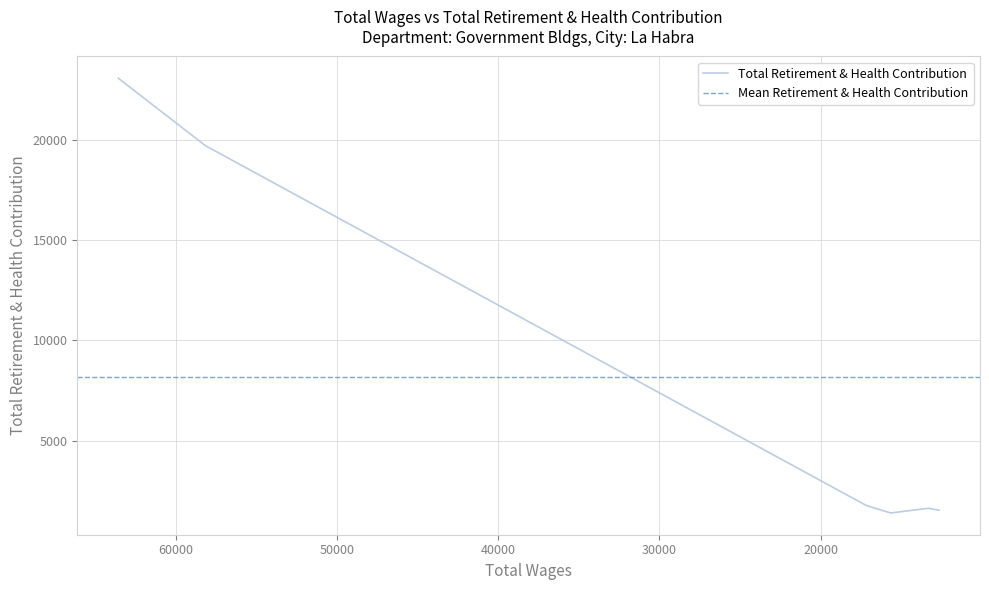

Which has a higher value, 12660.0 or 13330.0?

13330.0